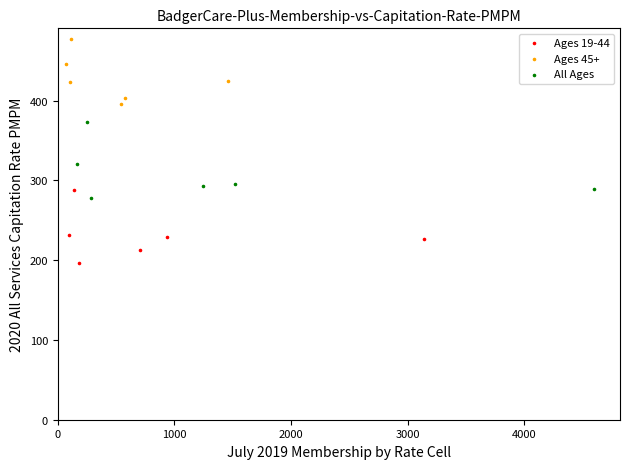

Which series contains the highest Y value?

Ages 45+